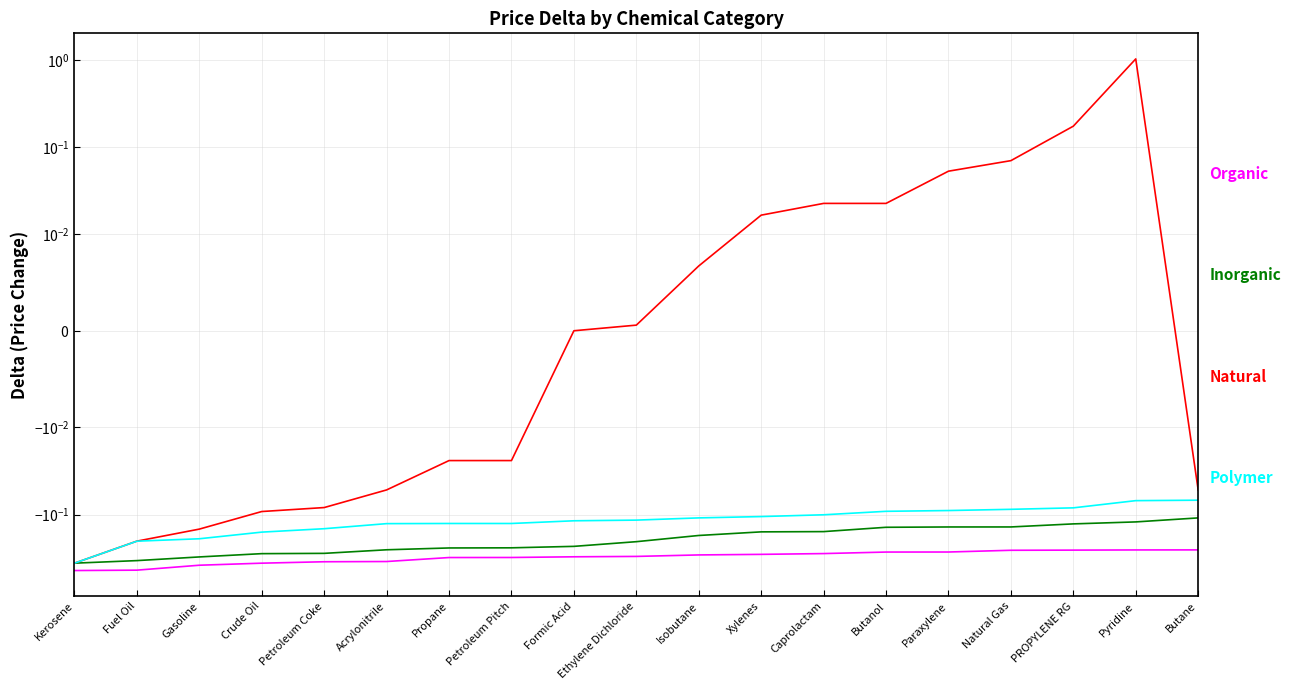

Where is Inorganic nearest to the value 0?

Butane